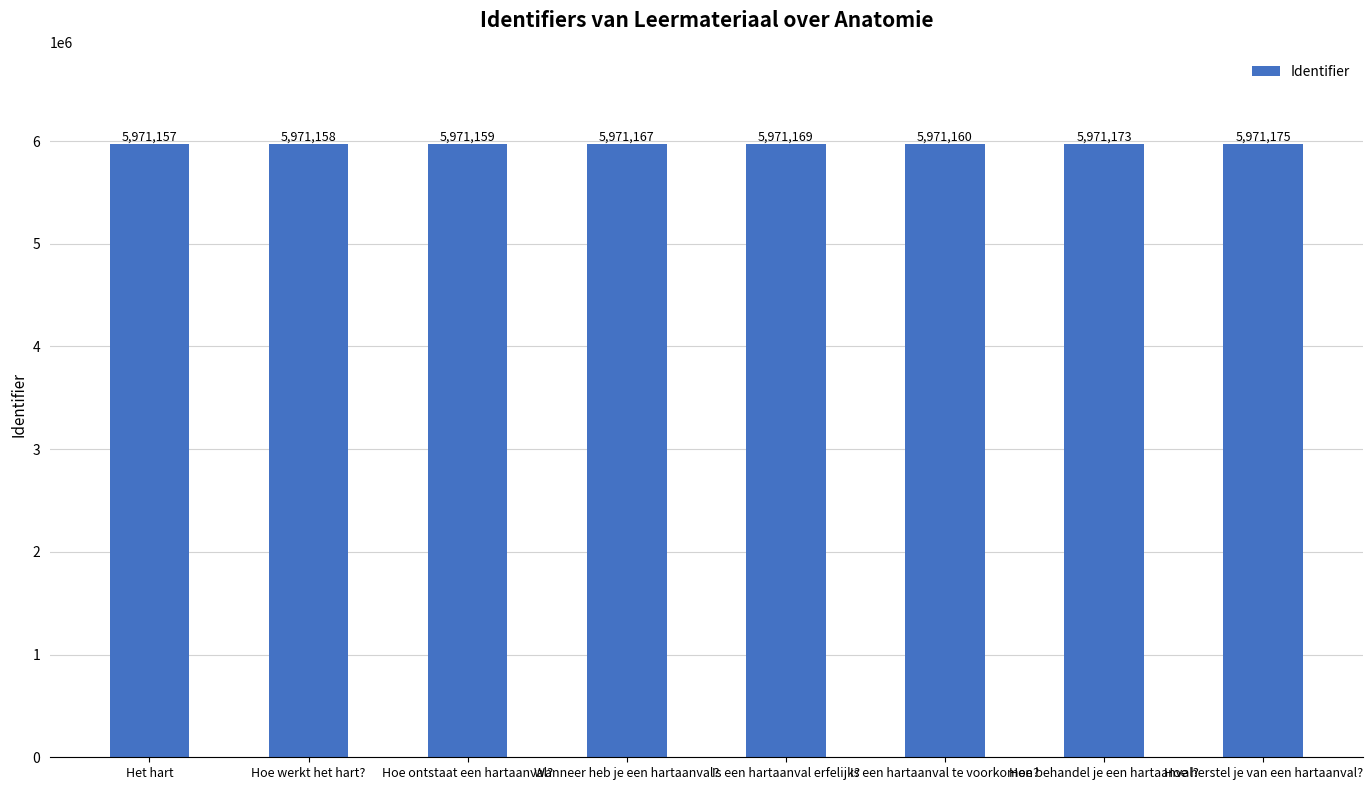

Count the number of categories in the chart.

8